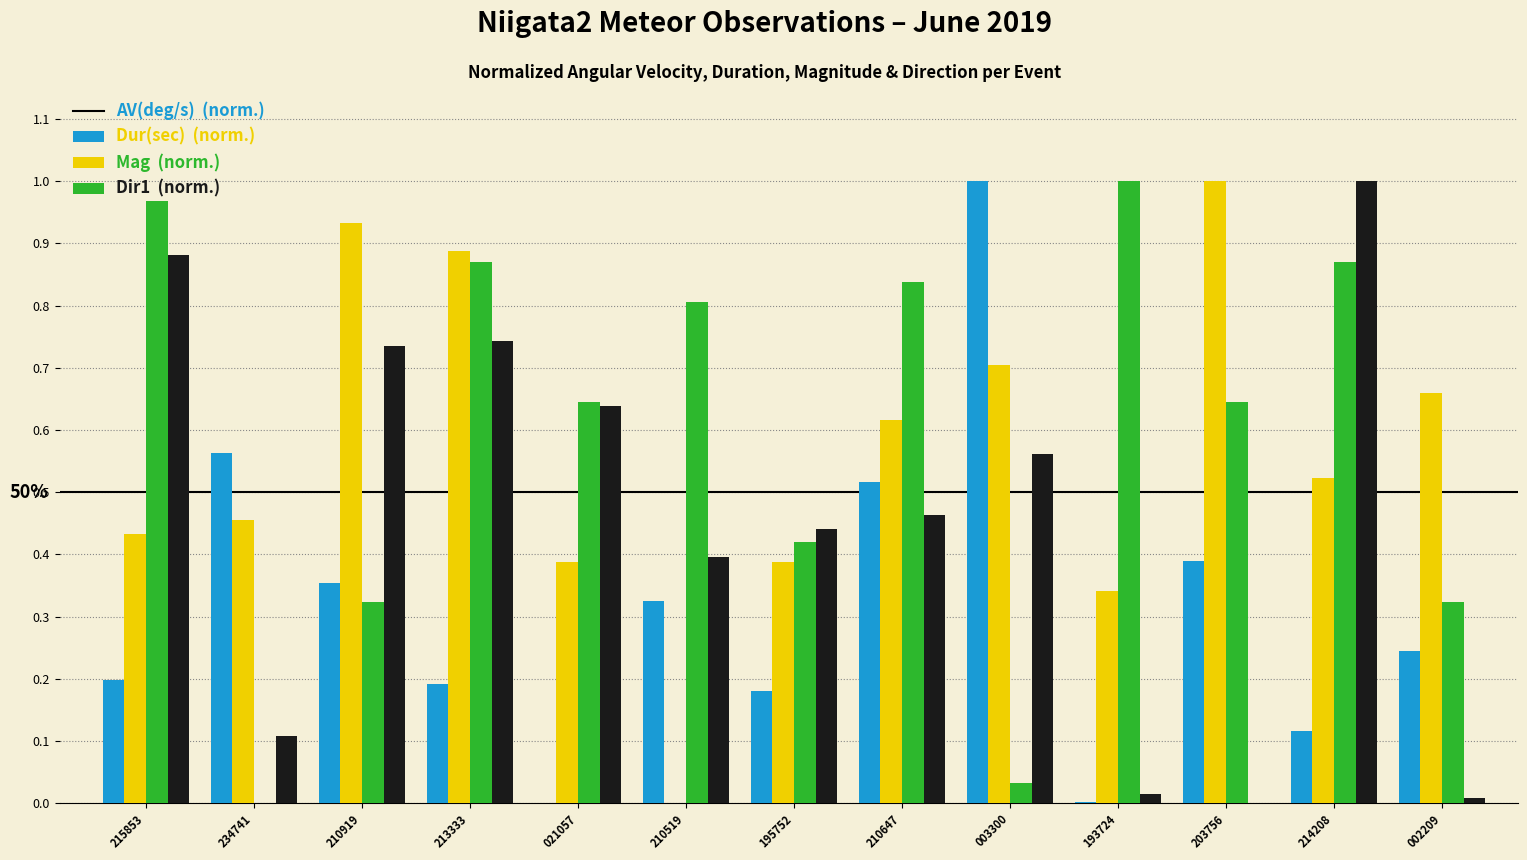

At which category is the sum across all series the highest?

213333